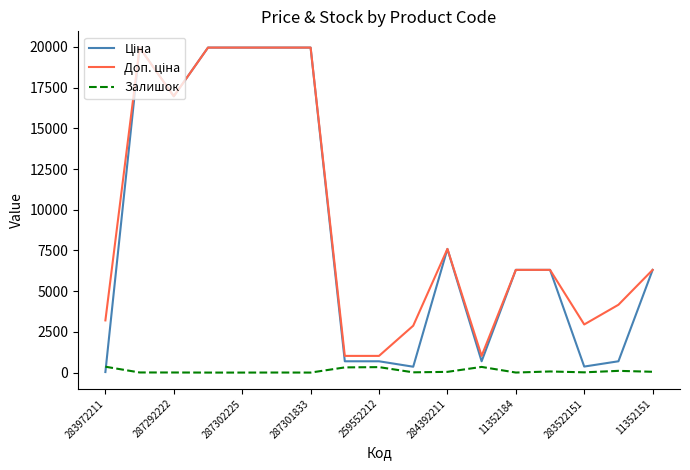

Is this an area chart (filled region under the line)?

No